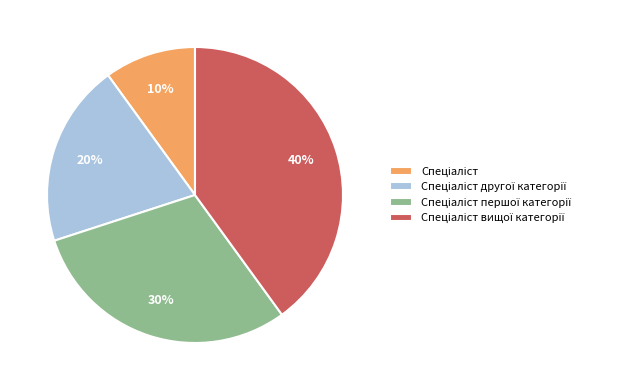

To the nearest percent, what is the difference between the largest and smallest slice percentages?

30%